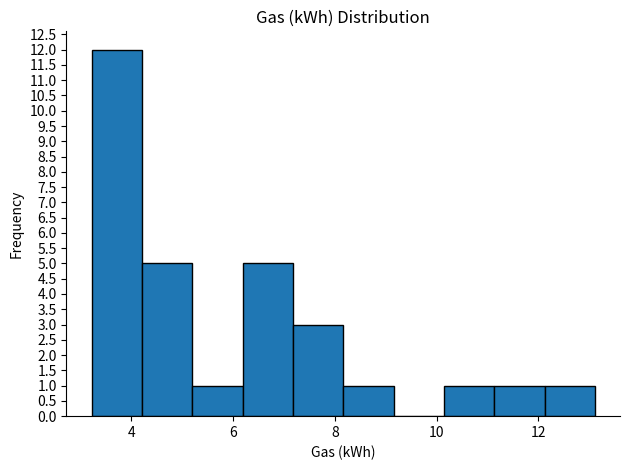

Reading left to right, list every bar in this chart as the range it spans on the x-axis followed by its height. Neither the bar edges nor the heights are printed on the chart, so give them approximately, as read against the axes.

3.2 to 4.2: 12
4.2 to 5.2: 5
5.2 to 6.2: 1
6.2 to 7.2: 5
7.2 to 8.2: 3
8.2 to 9.2: 1
9.2 to 10.2: 0
10.2 to 11.2: 1
11.2 to 12.2: 1
12.2 to 13.2: 1